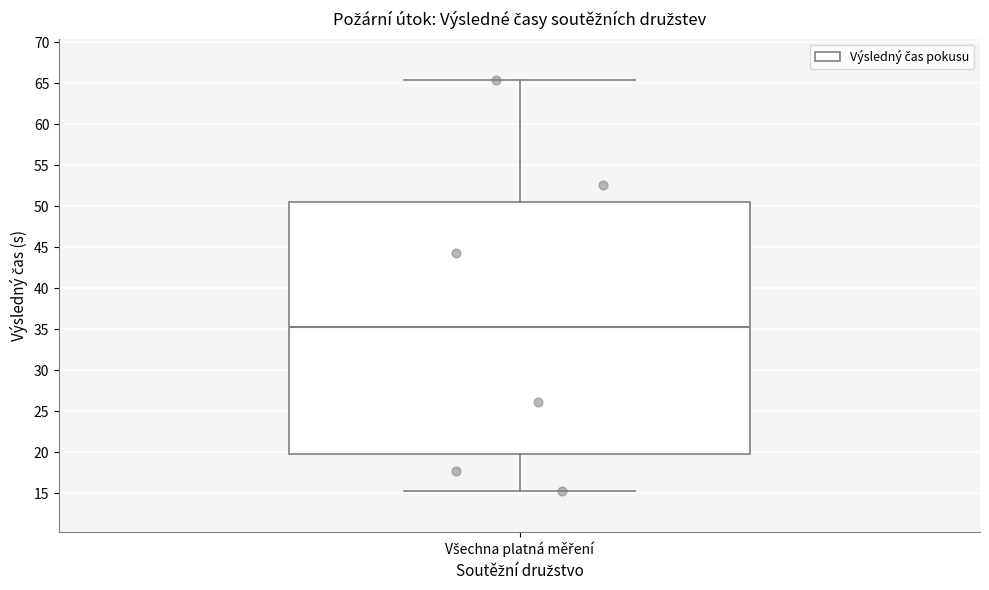

Read this box plot against the y-axis: the position of the median line, the range covered by the box, and the ends of both whiskers. The values are not printed on the chart, so give them approximately, as read against the axis.

median 35.0, box 20.0 to 50.5, whiskers 15.5 to 65.5